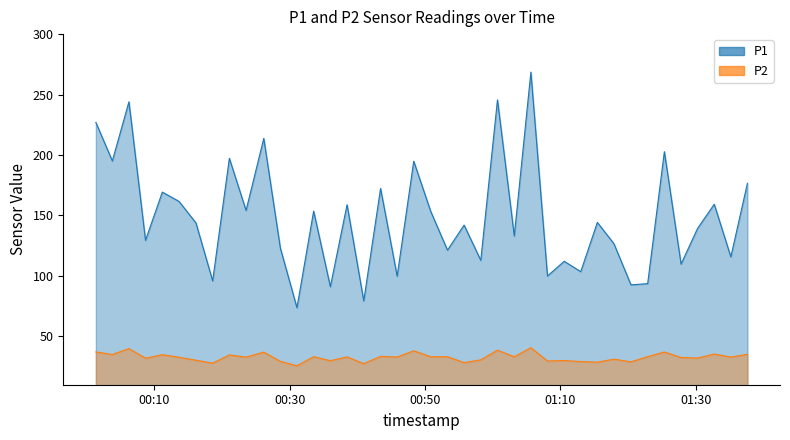

Reading left to right, what are all the values shown in this chart?

P1: 2023-02-15T00:01:23=226.9	2023-02-15T00:03:49=195.1	2023-02-15T00:06:16=244.0	2023-02-15T00:08:43=129.4	2023-02-15T00:11:12=169.3	2023-02-15T00:13:40=161.6	2023-02-15T00:16:10=143.8	2023-02-15T00:18:38=95.9	2023-02-15T00:21:06=197.3	2023-02-15T00:23:34=154.2	2023-02-15T00:26:11=213.7	2023-02-15T00:28:38=123.0	2023-02-15T00:31:05=73.7	2023-02-15T00:33:33=153.6	2023-02-15T00:36:01=91.1	2023-02-15T00:38:29=158.9	2023-02-15T00:40:57=79.3	2023-02-15T00:43:26=172.3	2023-02-15T00:45:53=99.8	2023-02-15T00:48:20=194.8	2023-02-15T00:50:51=153.2	2023-02-15T00:53:19=121.3	2023-02-15T00:55:46=142.1	2023-02-15T00:58:14=112.9	2023-02-15T01:00:42=245.6	2023-02-15T01:03:11=133.1	2023-02-15T01:05:38=268.6	2023-02-15T01:08:05=99.9	2023-02-15T01:10:33=112.1	2023-02-15T01:13:00=103.5	2023-02-15T01:15:27=144.2	2023-02-15T01:17:54=126.7	2023-02-15T01:20:25=92.6	2023-02-15T01:22:53=93.6	2023-02-15T01:25:21=202.8	2023-02-15T01:27:49=109.8	2023-02-15T01:30:16=139.4	2023-02-15T01:32:43=159.3	2023-02-15T01:35:10=115.8	2023-02-15T01:37:37=176.6
P2: 2023-02-15T00:01:23=37.1	2023-02-15T00:03:49=35.0	2023-02-15T00:06:16=39.9	2023-02-15T00:08:43=31.9	2023-02-15T00:11:12=34.9	2023-02-15T00:13:40=32.7	2023-02-15T00:16:10=30.3	2023-02-15T00:18:38=27.9	2023-02-15T00:21:06=34.6	2023-02-15T00:23:34=32.9	2023-02-15T00:26:11=37.0	2023-02-15T00:28:38=29.3	2023-02-15T00:31:05=25.7	2023-02-15T00:33:33=33.2	2023-02-15T00:36:01=29.9	2023-02-15T00:38:29=33.0	2023-02-15T00:40:57=27.5	2023-02-15T00:43:26=33.5	2023-02-15T00:45:53=32.9	2023-02-15T00:48:20=38.1	2023-02-15T00:50:51=33.1	2023-02-15T00:53:19=33.2	2023-02-15T00:55:46=28.3	2023-02-15T00:58:14=30.6	2023-02-15T01:00:42=38.6	2023-02-15T01:03:11=33.1	2023-02-15T01:05:38=40.6	2023-02-15T01:08:05=29.6	2023-02-15T01:10:33=30.0	2023-02-15T01:13:00=29.1	2023-02-15T01:15:27=28.7	2023-02-15T01:17:54=31.1	2023-02-15T01:20:25=28.9	2023-02-15T01:22:53=33.2	2023-02-15T01:25:21=37.1	2023-02-15T01:27:49=32.5	2023-02-15T01:30:16=32.1	2023-02-15T01:32:43=35.4	2023-02-15T01:35:10=32.9	2023-02-15T01:37:37=35.2